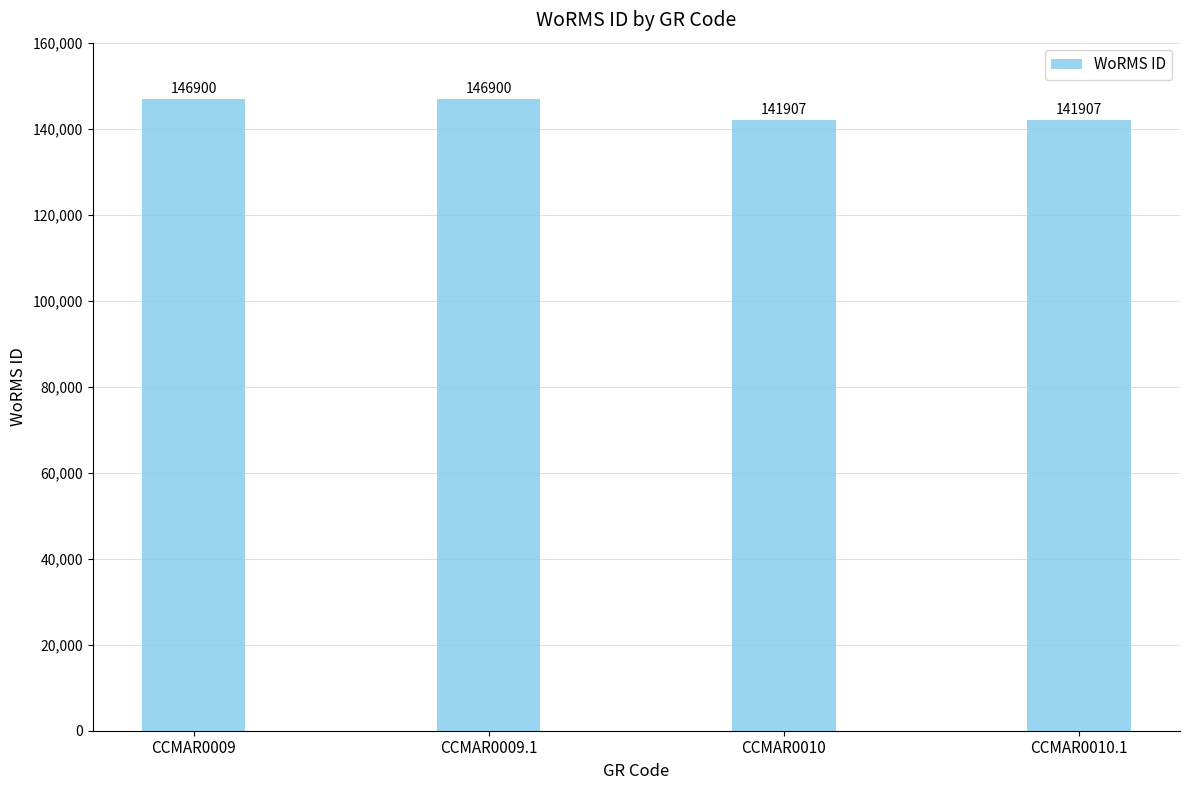

What is the maximum value shown in the chart?

146900